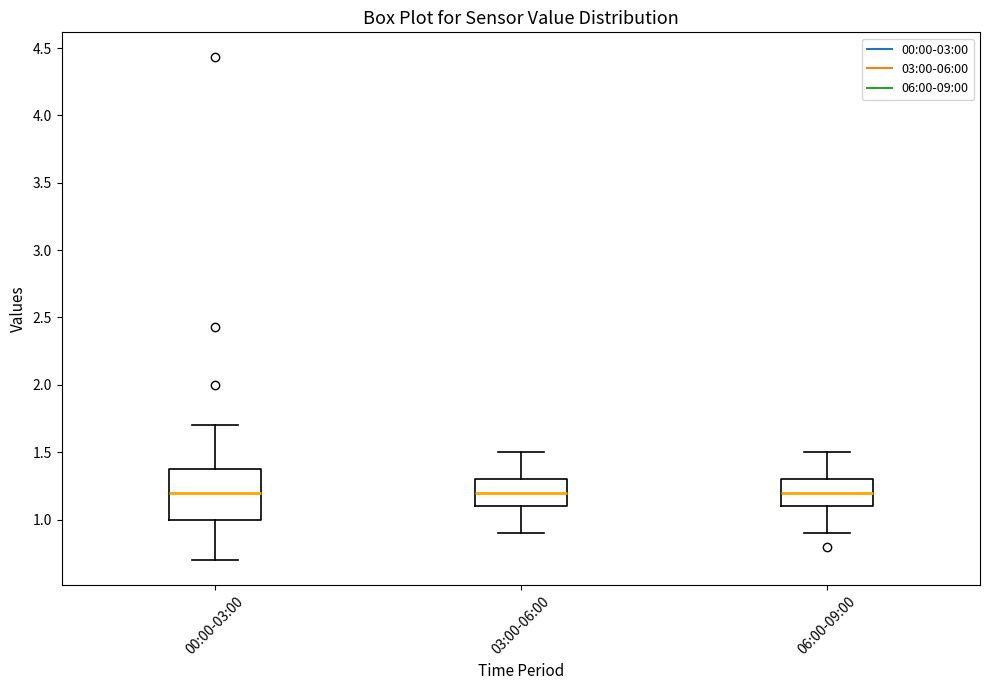

Reading left to right, read every box against the y-axis: the position of its median line, the range the box covers, and the ends of its whiskers. The values are not printed on the chart, so give them approximately, as read against the axis.

00:00-03:00: median 1.2, box 1.0 to 1.4, whiskers 0.7 to 1.7
03:00-06:00: median 1.2, box 1.1 to 1.3, whiskers 0.9 to 1.5
06:00-09:00: median 1.2, box 1.1 to 1.3, whiskers 0.9 to 1.5